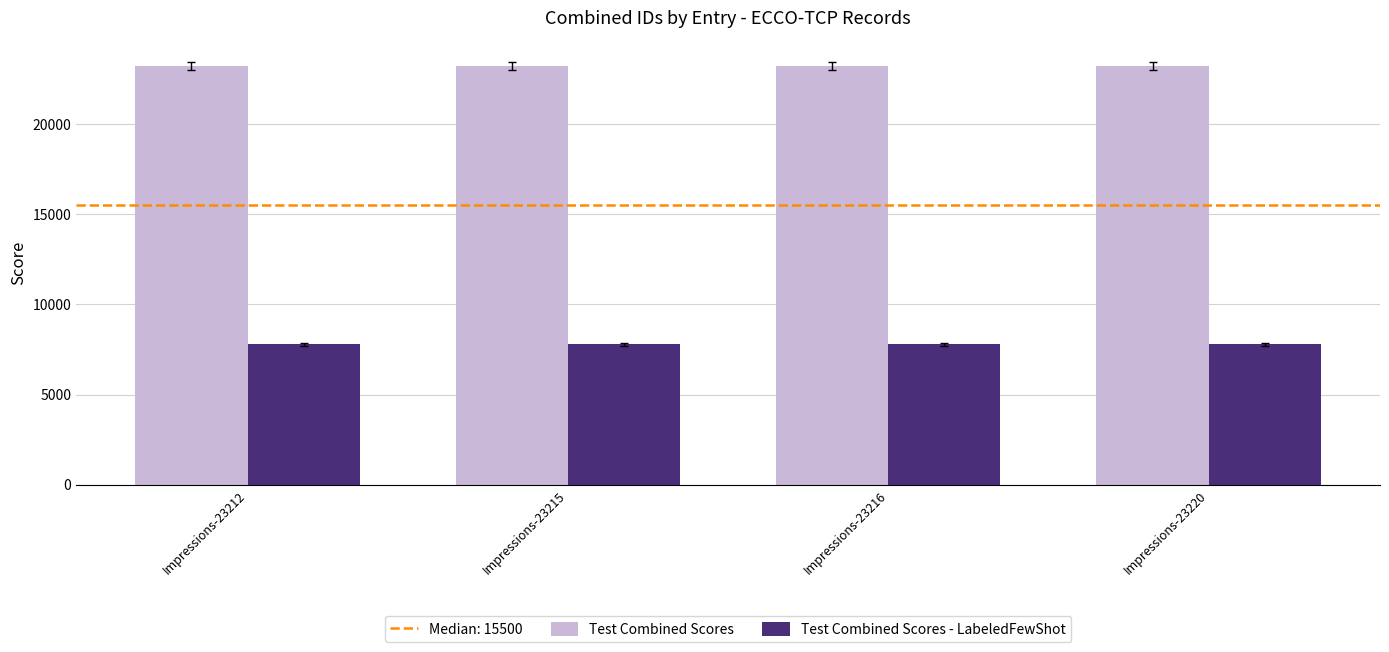

What is the approximate value of Test Combined Scores - LabeledFewShot at Impressions-23212?

7776